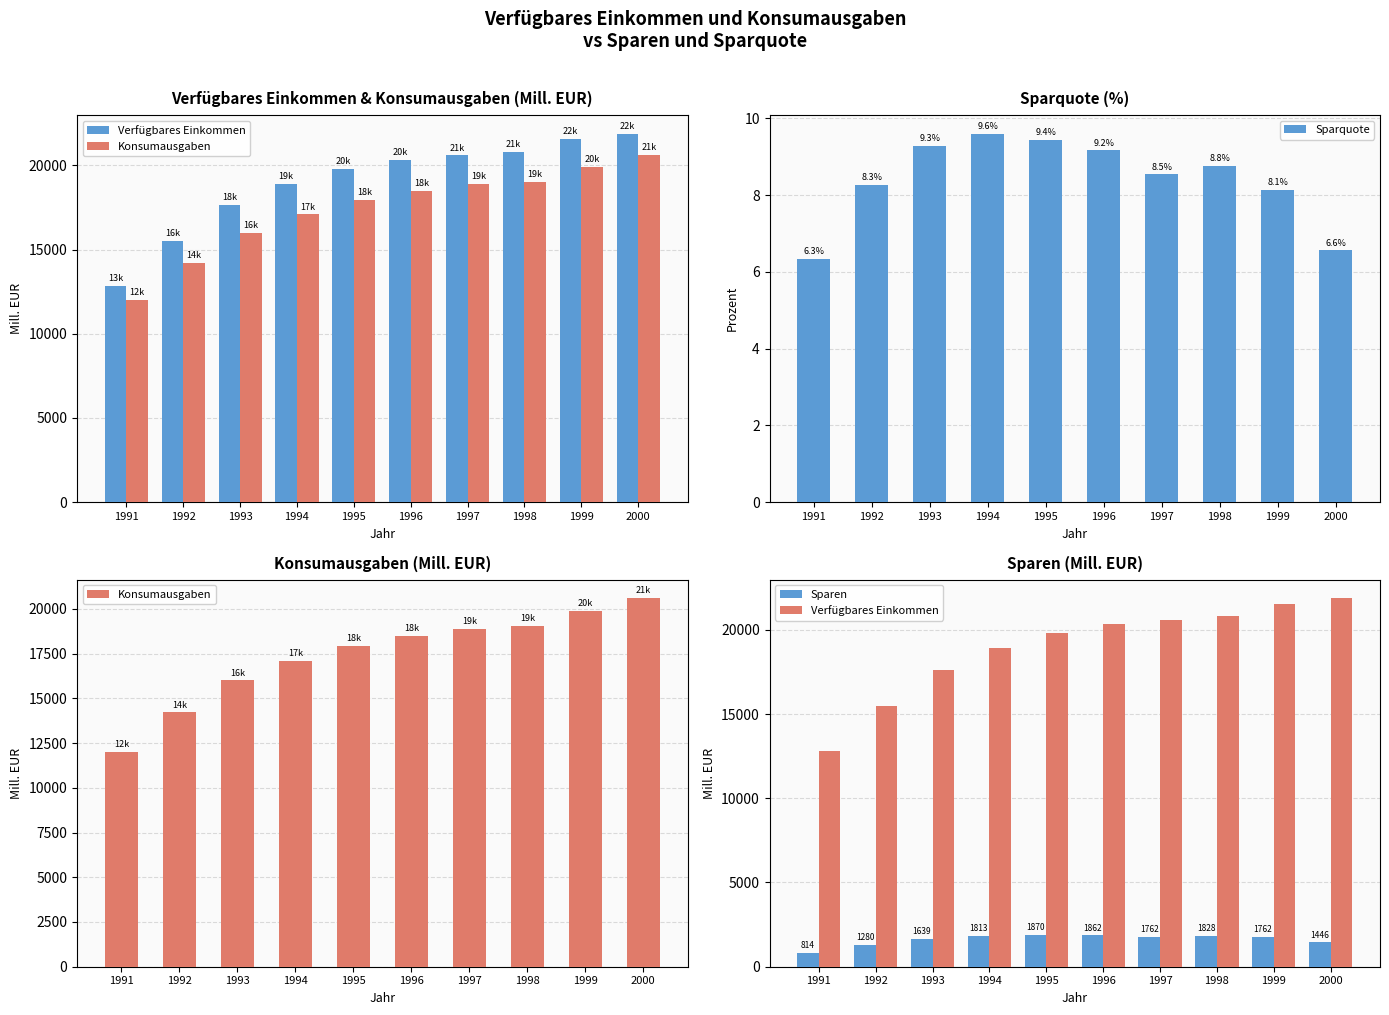

What is the difference between the maximum and second lowest values in the Konsumausgaben series?

6382.0